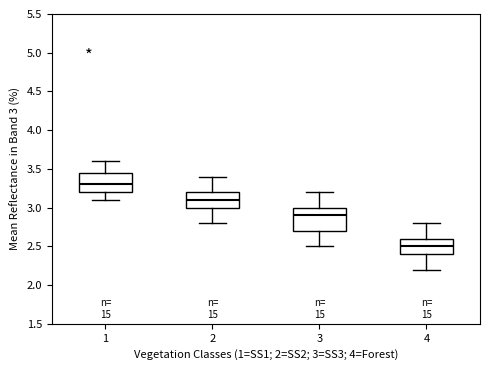

Which box's median line is the highest?

1